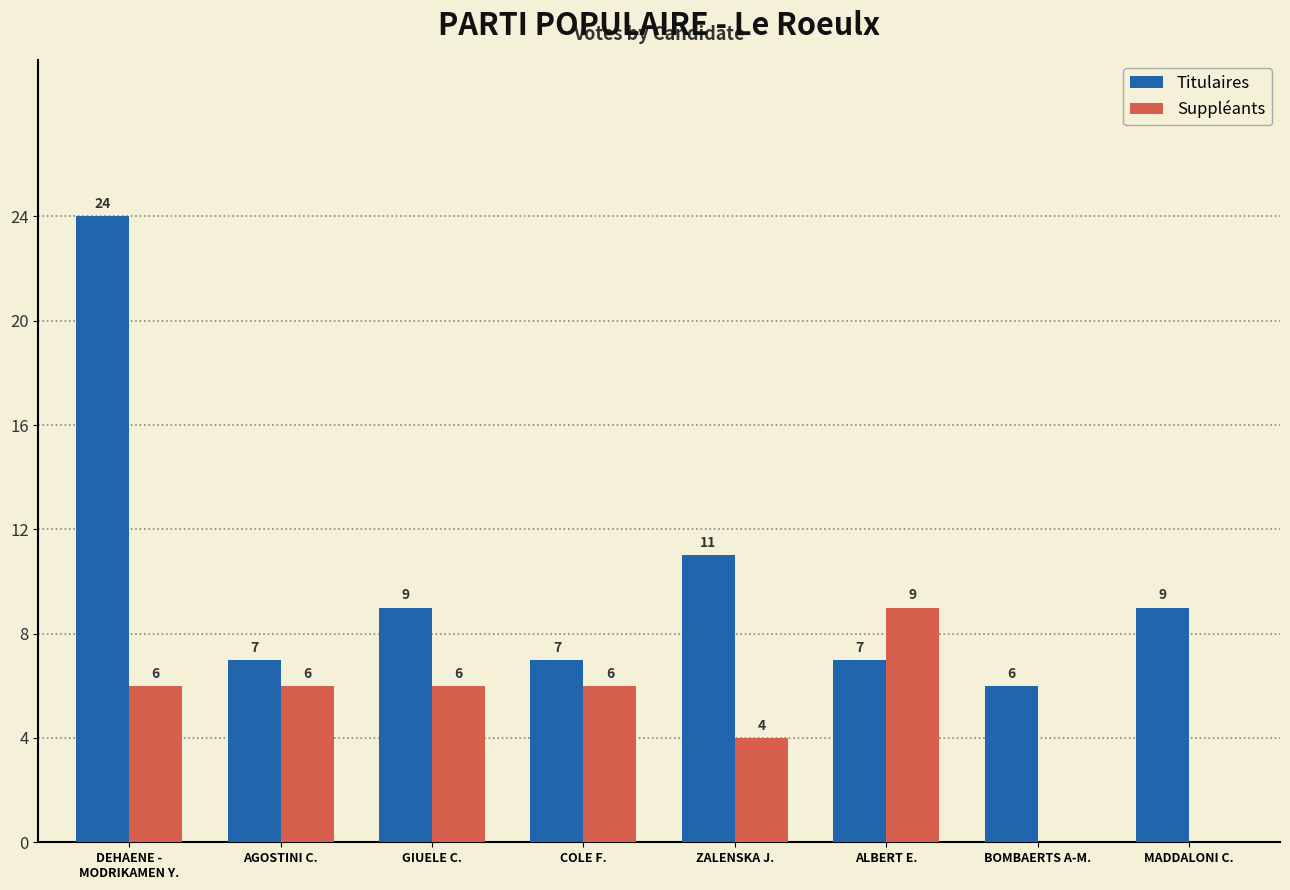

Count the number of data series in this chart.

2